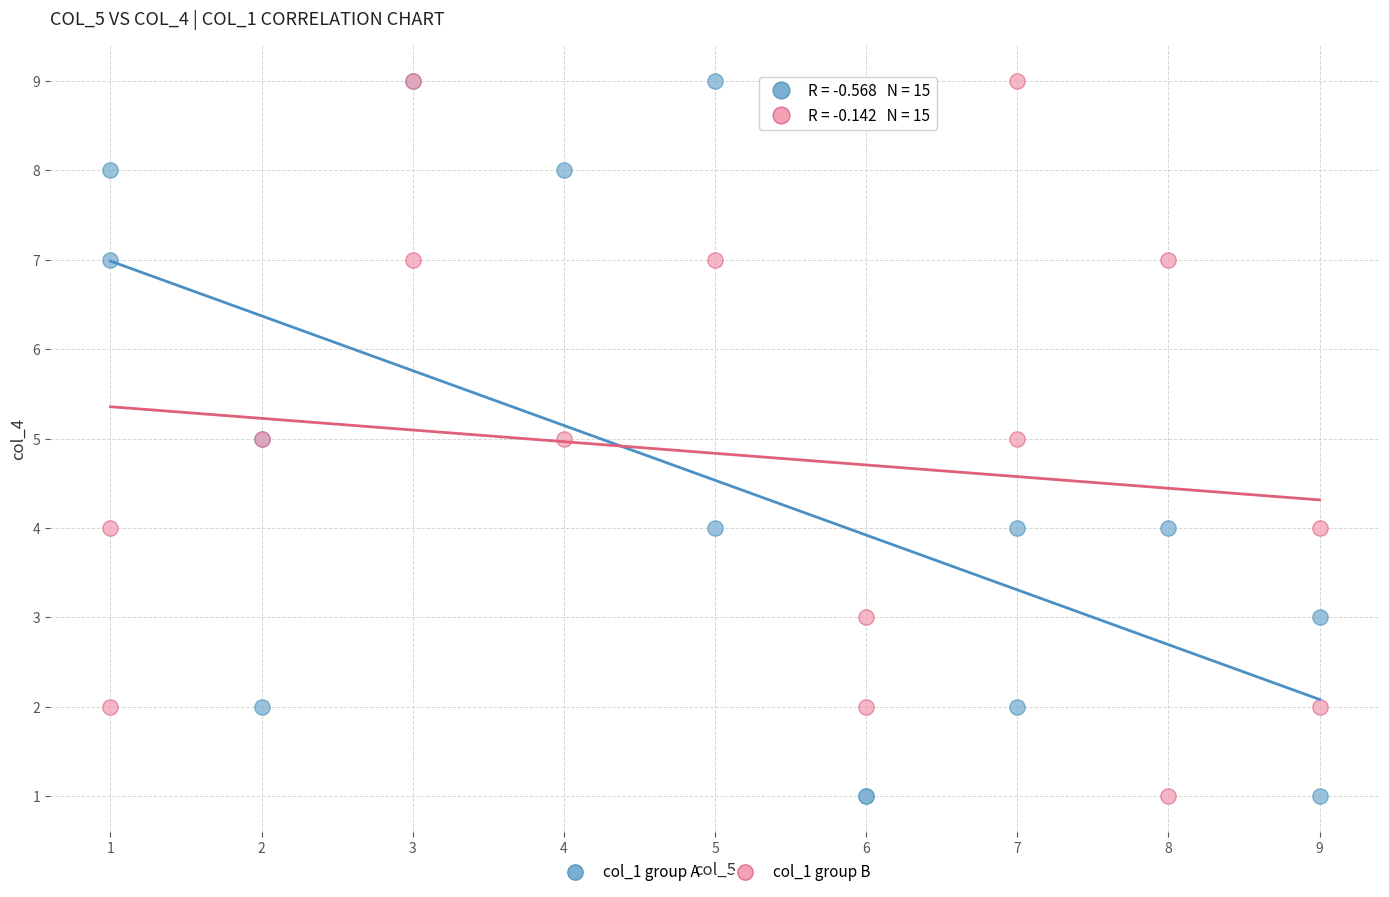

What are all the series names shown in the legend?

col_1 group A, col_1 group B